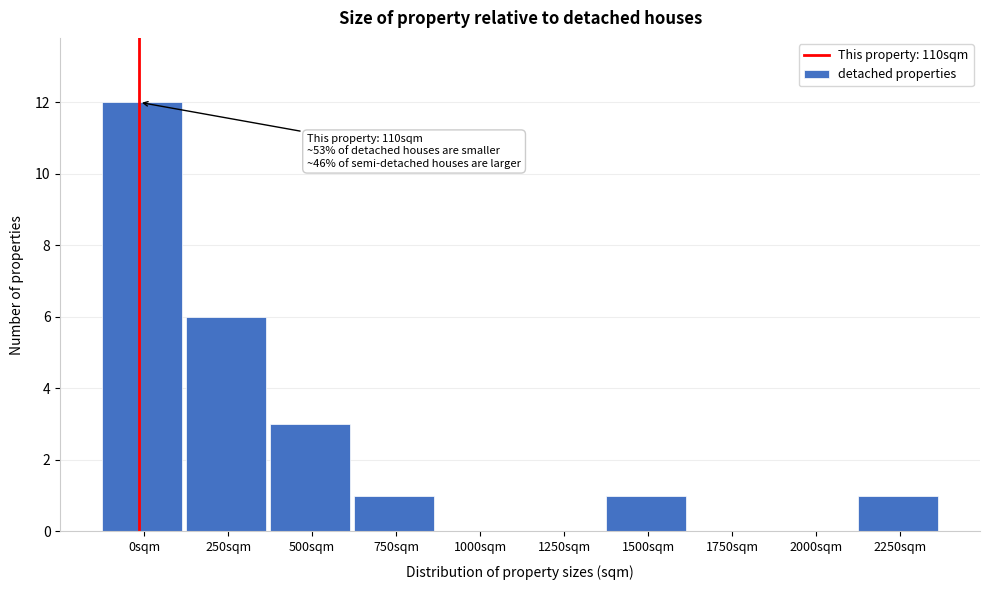

Reading left to right, what are all the values shown in this chart?

0sqm=12	250sqm=6	500sqm=3	750sqm=1	1000sqm=0	1250sqm=0	1500sqm=1	1750sqm=0	2000sqm=0	2250sqm=1